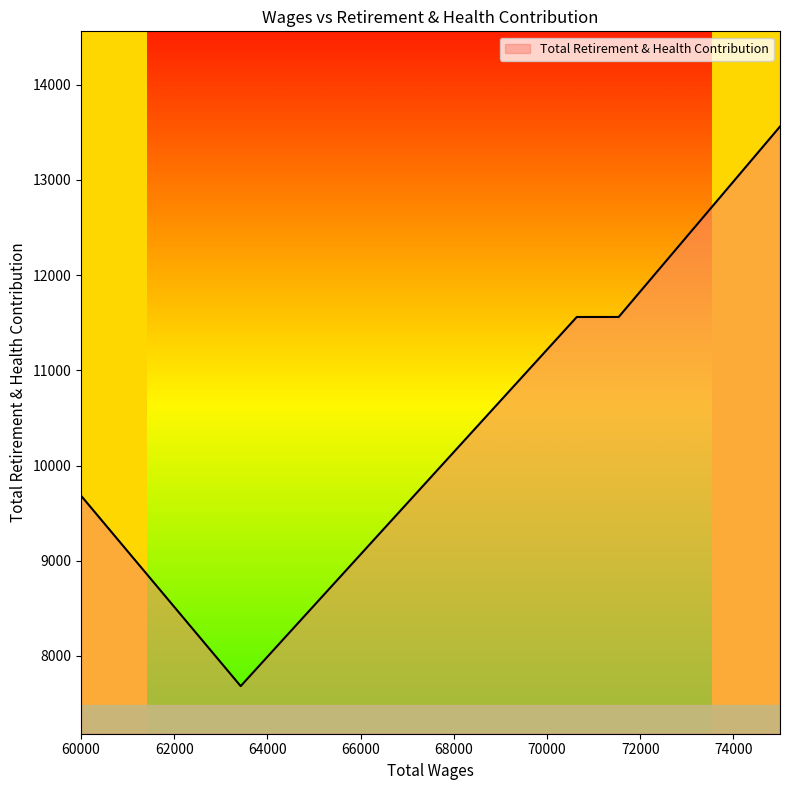

What is the sum of all values?

54046